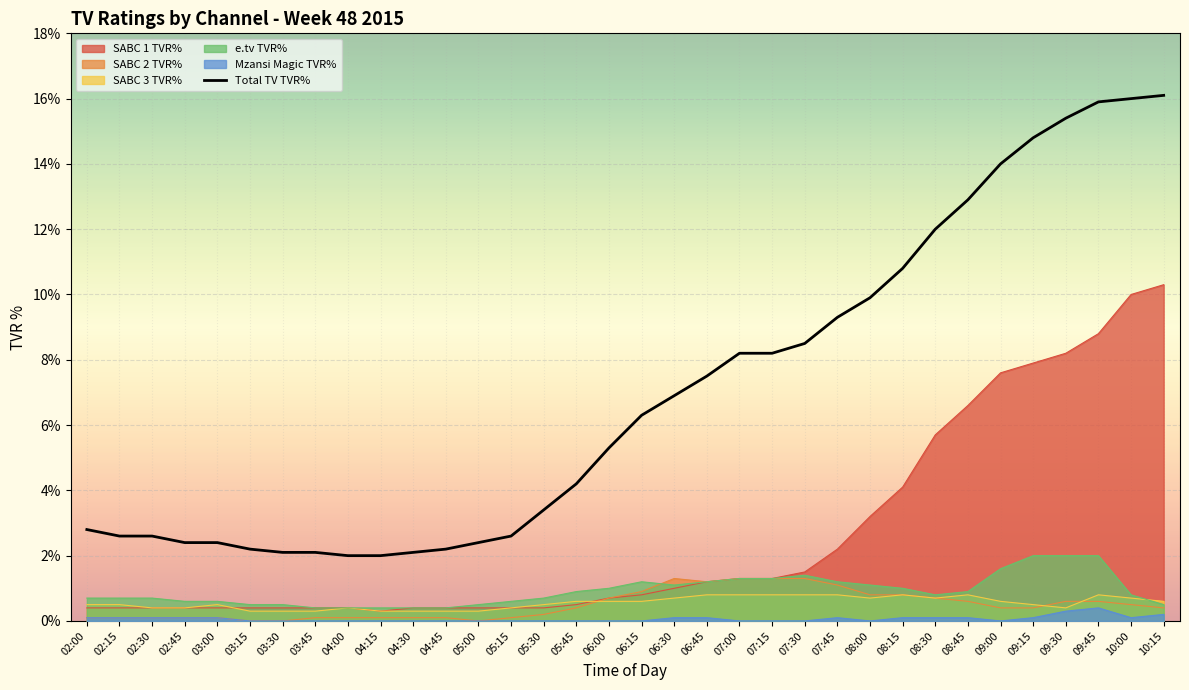

What is the value of the 17th point from the left?

5.3